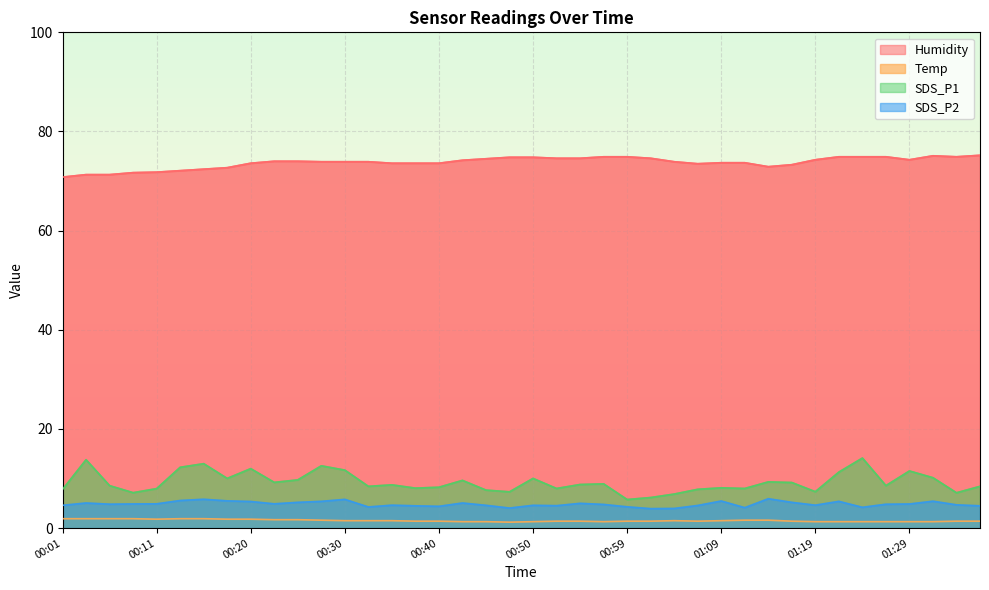

Reading left to right, transcribe all the data shown in this chart.

Temp: 1.9	1.9	1.9	1.9	1.8	1.9	1.9	1.8	1.8	1.7	1.7	1.6	1.5	1.5	1.5	1.4	1.4	1.3	1.3	1.2	1.3	1.4	1.4	1.3	1.4	1.4	1.5	1.4	1.5	1.6	1.6	1.4	1.3	1.3	1.3	1.3	1.3	1.3	1.4	1.4
Humidity: 70.8	71.3	71.3	71.7	71.8	72.1	72.4	72.7	73.6	74.0	74.0	73.9	73.9	73.9	73.6	73.6	73.6	74.2	74.5	74.8	74.8	74.6	74.6	74.9	74.9	74.6	73.9	73.5	73.7	73.7	72.9	73.3	74.3	74.9	74.9	74.9	74.3	75.1	74.9	75.2
SDS_P1: 7.8	13.8	8.6	7.2	8.0	12.3	13.0	10.0	12.0	9.2	9.7	12.6	11.7	8.4	8.7	8.1	8.2	9.6	7.7	7.3	10.0	8.0	8.8	8.9	5.8	6.2	6.9	7.8	8.1	8.0	9.3	9.2	7.3	11.3	14.1	8.6	11.5	10.2	7.1	8.4
SDS_P2: 4.6	5.1	4.8	4.9	4.9	5.6	5.8	5.5	5.4	4.9	5.2	5.4	5.8	4.3	4.6	4.5	4.4	5.1	4.6	4.0	4.6	4.5	5.0	4.8	4.3	3.9	4.0	4.6	5.5	4.1	5.9	5.2	4.6	5.4	4.2	4.8	4.9	5.4	4.7	4.5